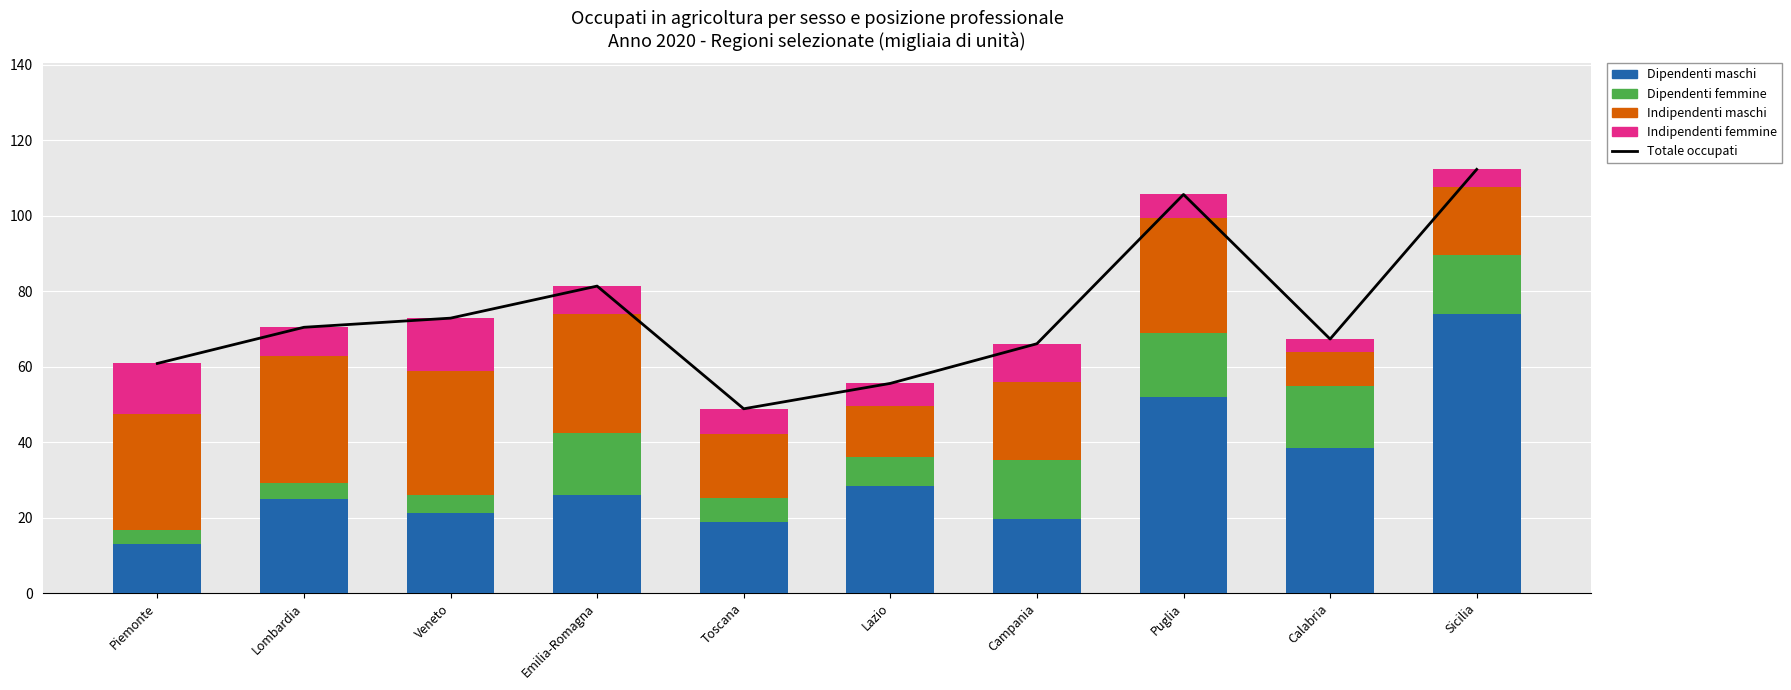

What is the label of the 9th bar from the left?

Calabria